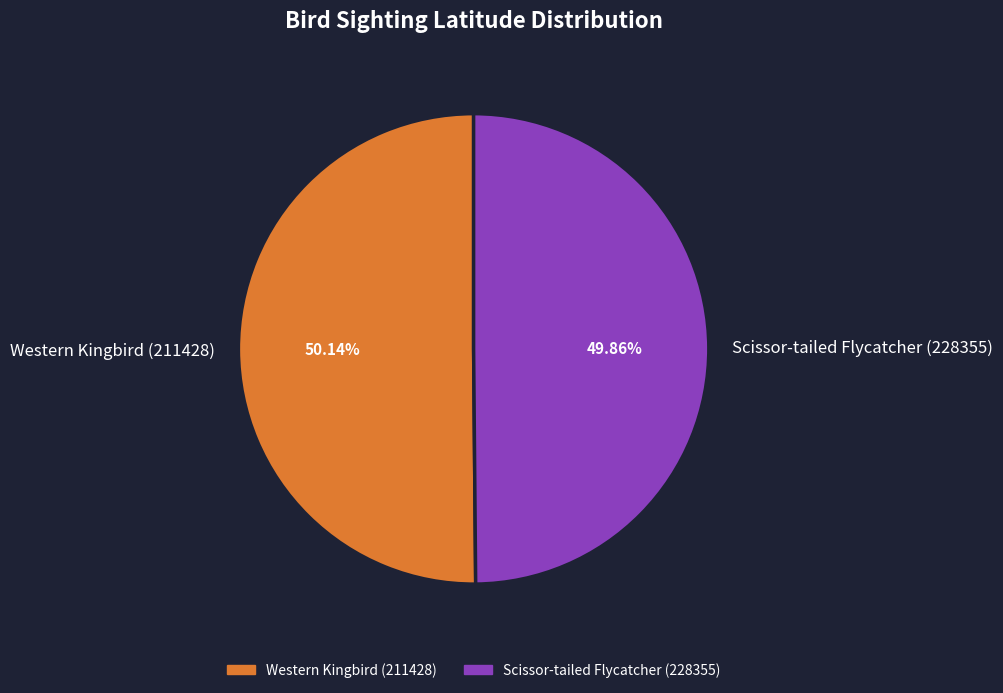

To the nearest percent, what is the combined percentage of Western Kingbird (211428) and Scissor-tailed Flycatcher (228355)?

100%